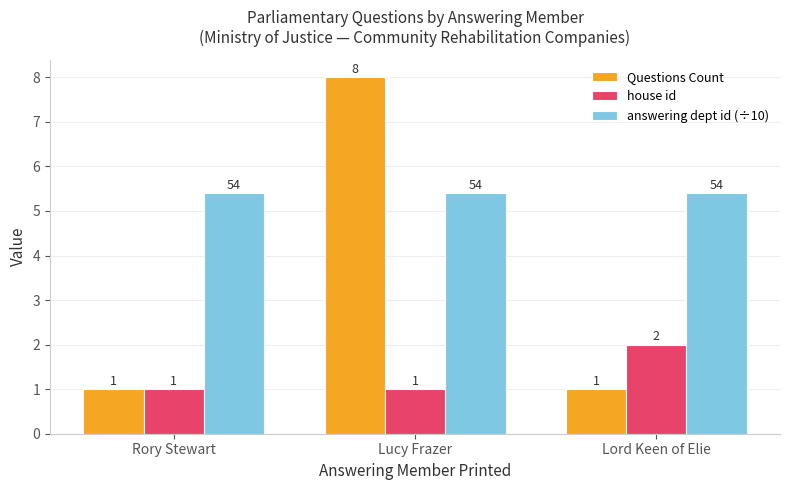

What is the maximum value shown in the chart?

8.0